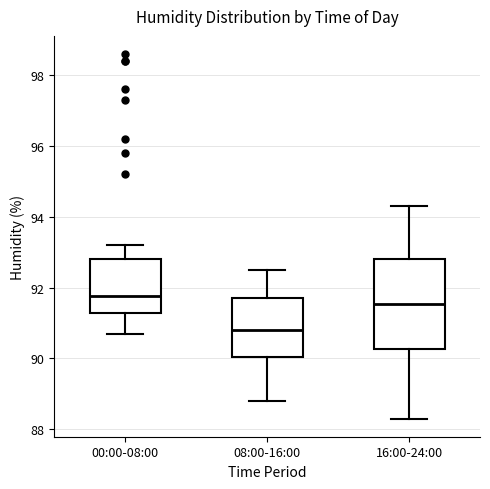

Which box has the highest median line?

00:00-08:00